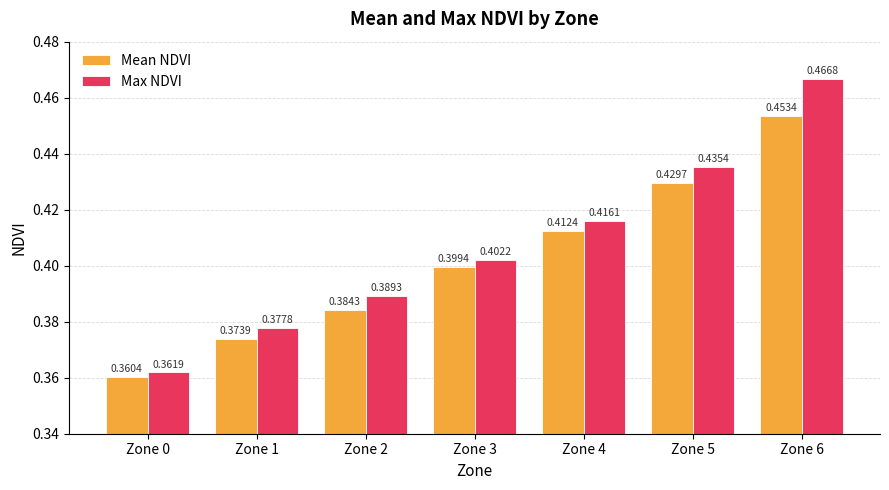

What is the sum of the Max NDVI values at Zone 1 and Zone 4?

0.8